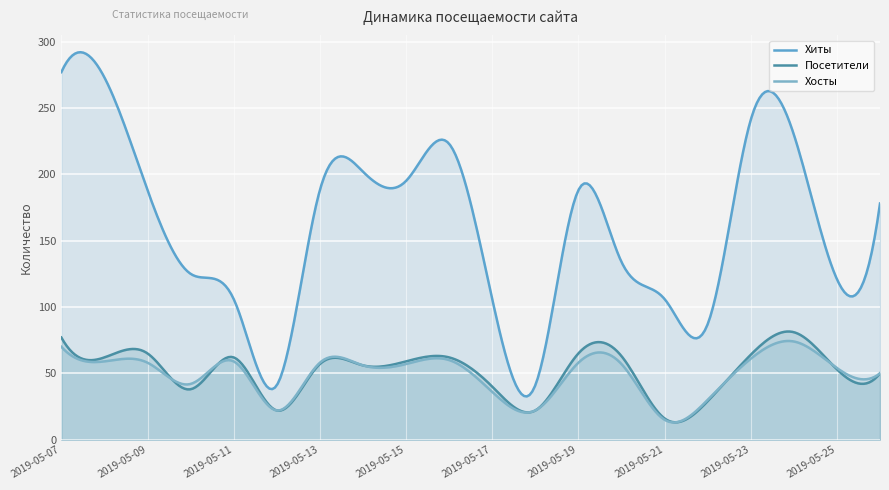

Where does the Хосты series first go above 57?

2019-05-07